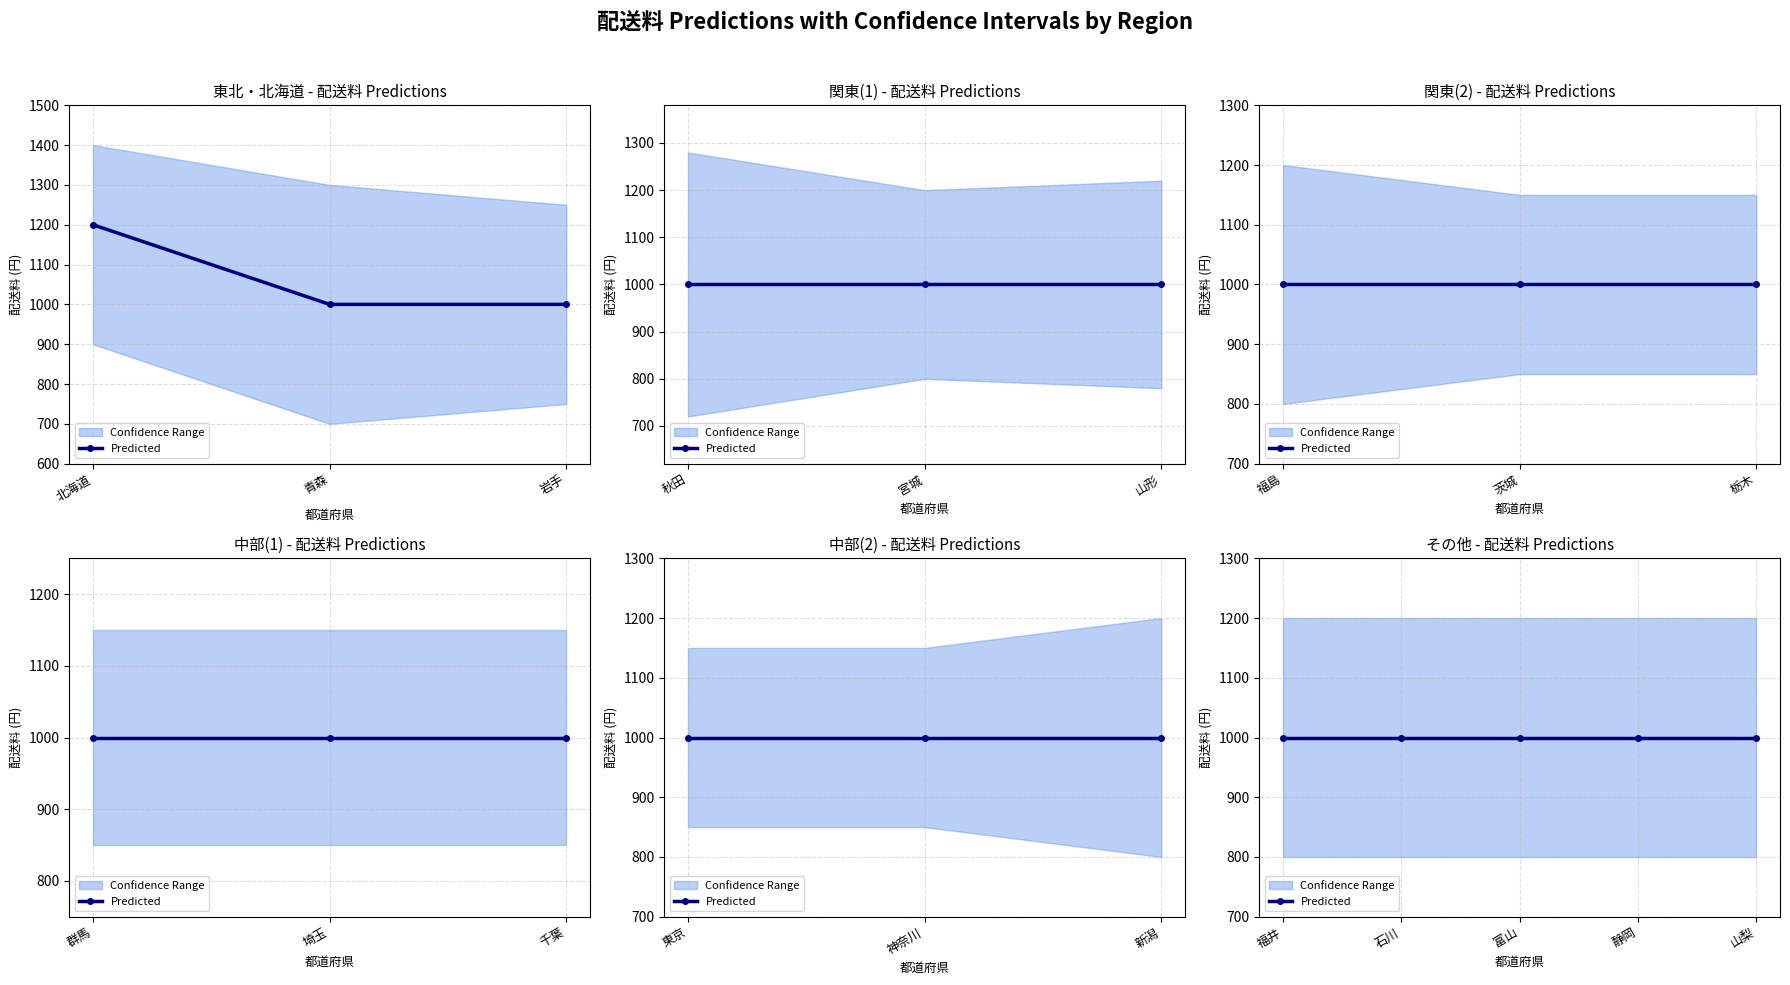

Approximately how many times larger is the value at 北海道 compared to 宮城?

1.2